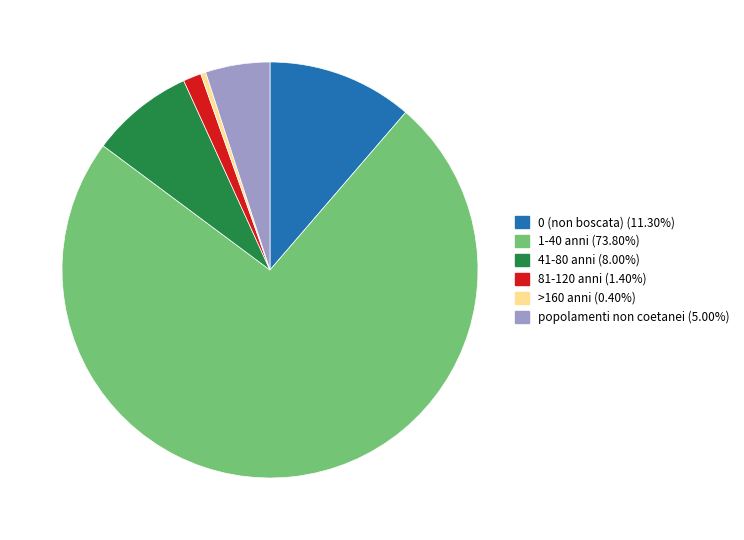

Is there any slice that represents more than half of the pie?

Yes